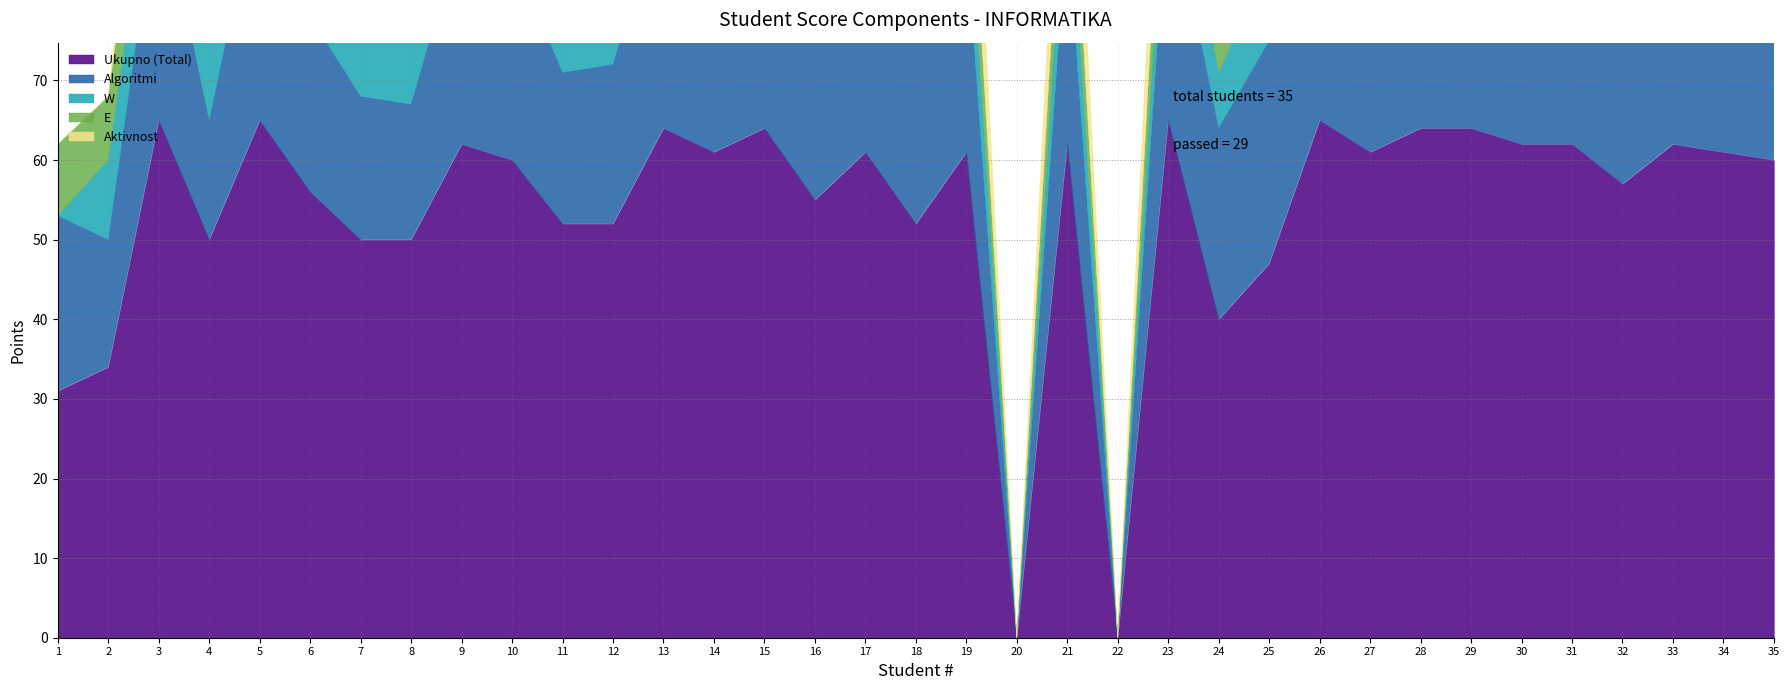

Rank the series at 10 from lowest to highest value.

W, E, Aktivnost, Algoritmi, Ukupno (Total)